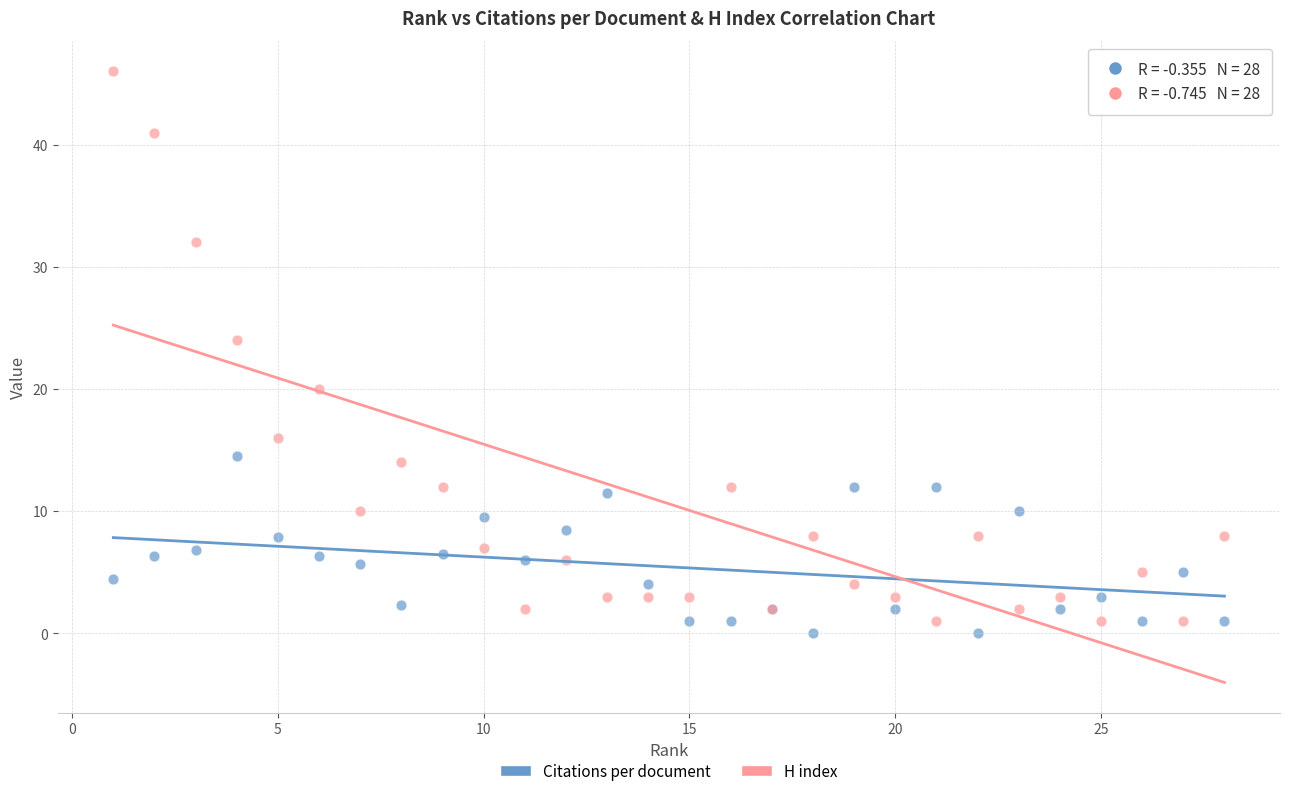

What are all the series names shown in the legend?

Citations per document, H index